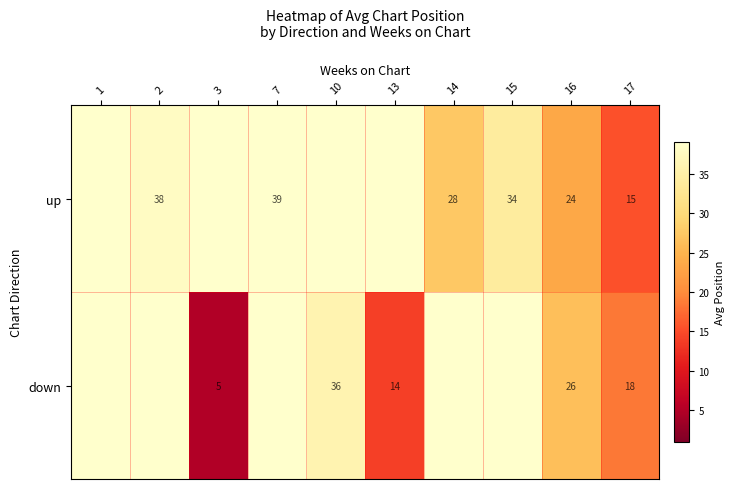

Is it true that up equals 38 at 2?

True